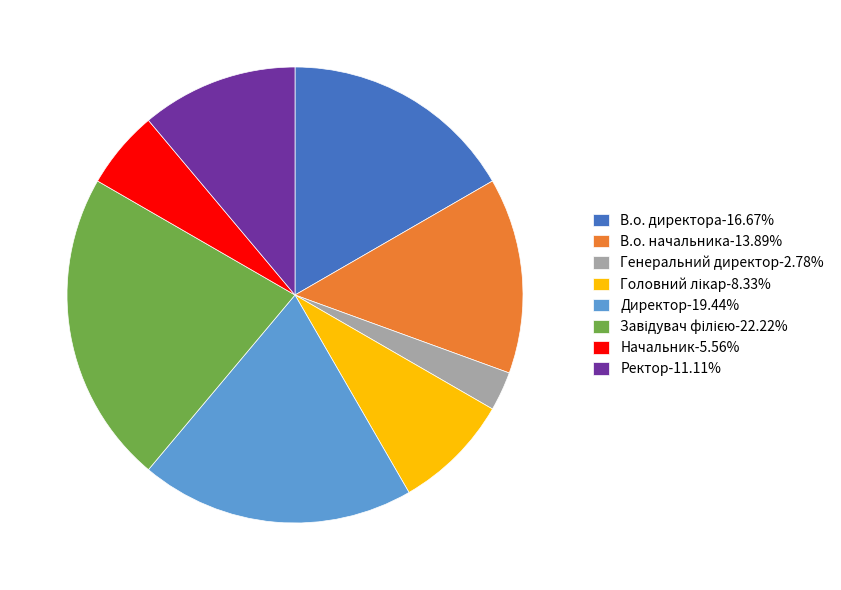

Approximately how many times larger is the value at В.о. начальника-13.89% compared to Директор-19.44%?

0.7